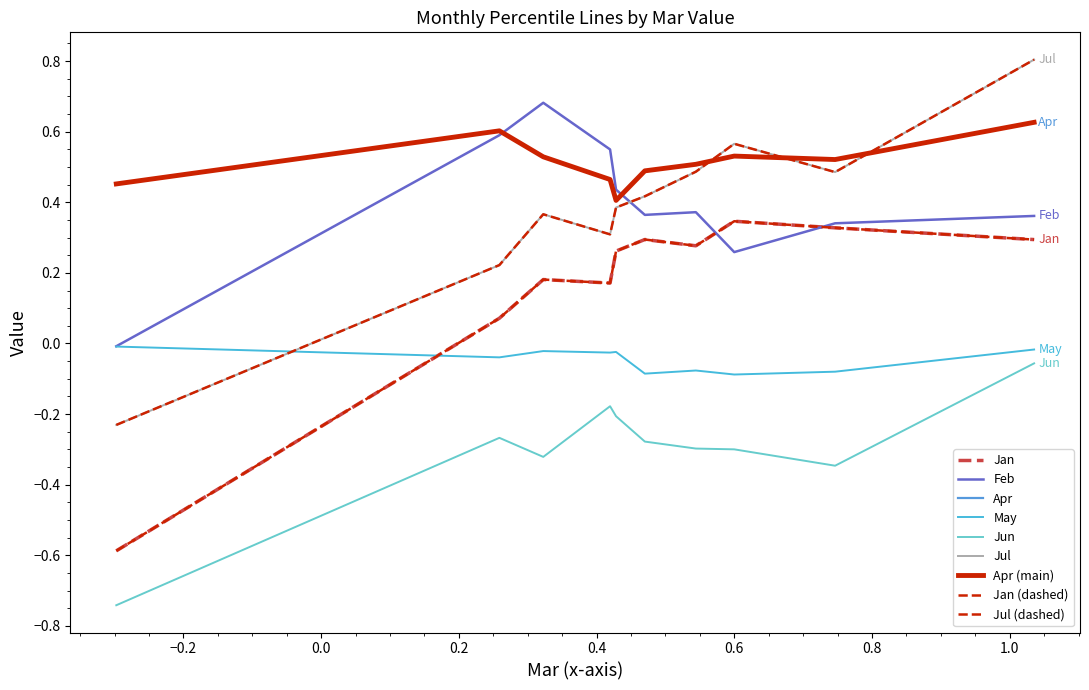

Is this an area chart (filled region under the line)?

No